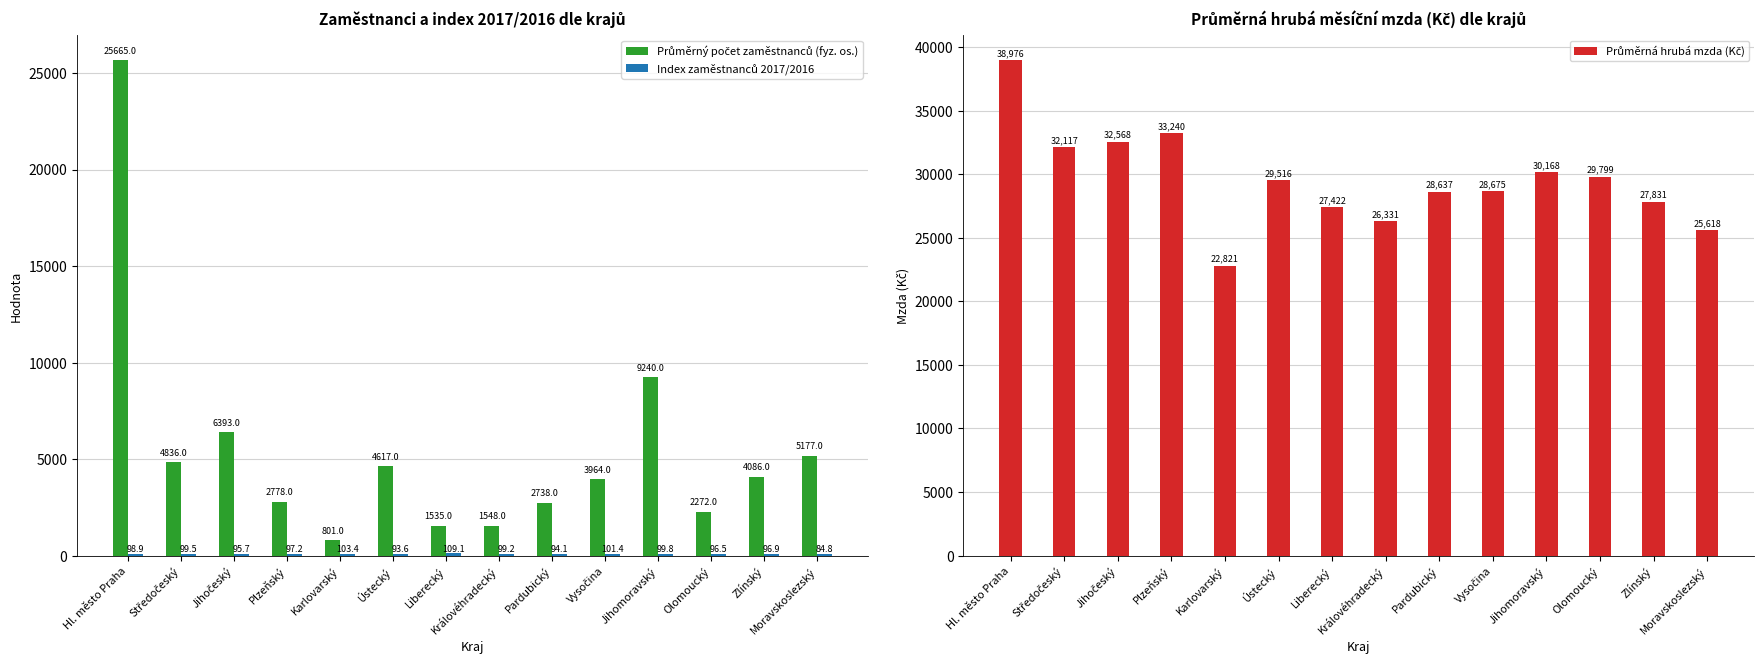

Which has a higher value, Plzeňský or Olomoucký?

Plzeňský